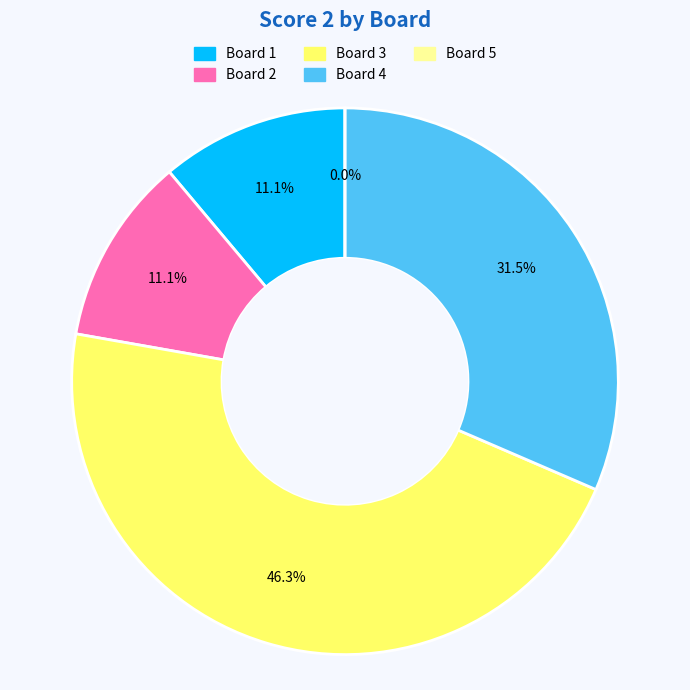

What percentage is the 1 slice, to the nearest percent?

11%